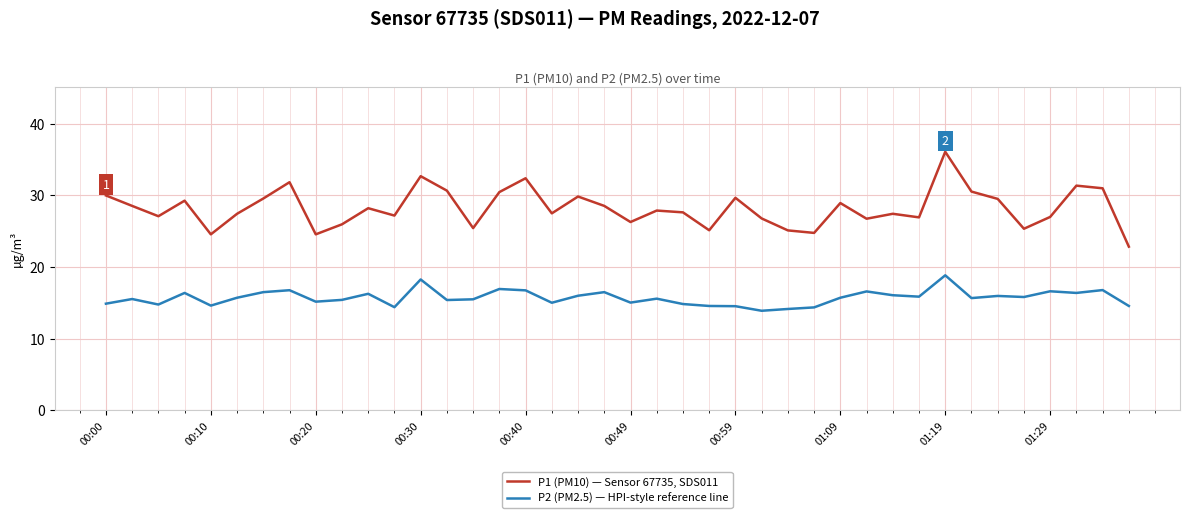

What is the smallest value displayed?

13.9